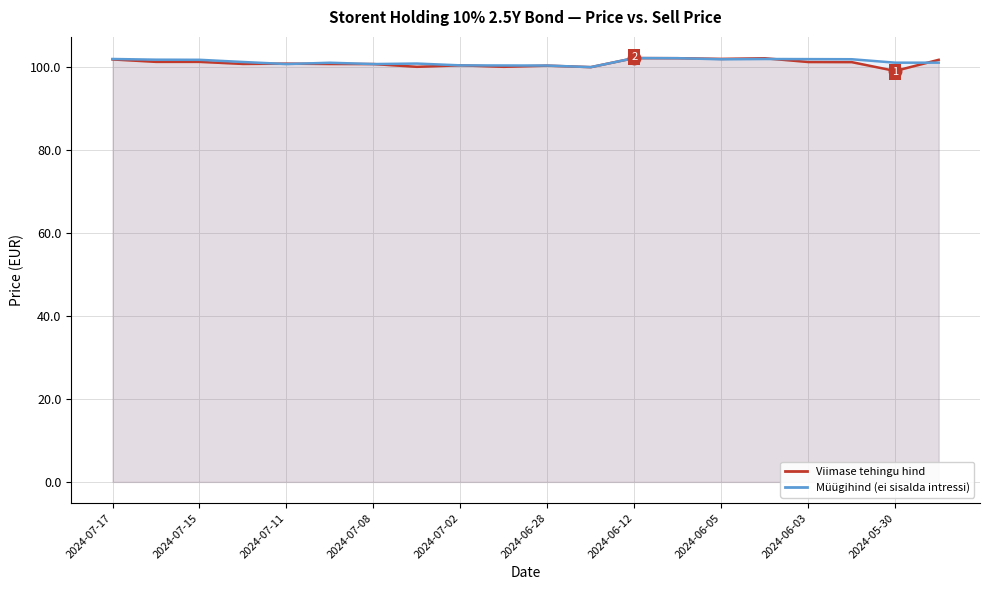

How many times do Viimase tehingu hind and Müügihind (ei sisalda intressi) cross each other?

6